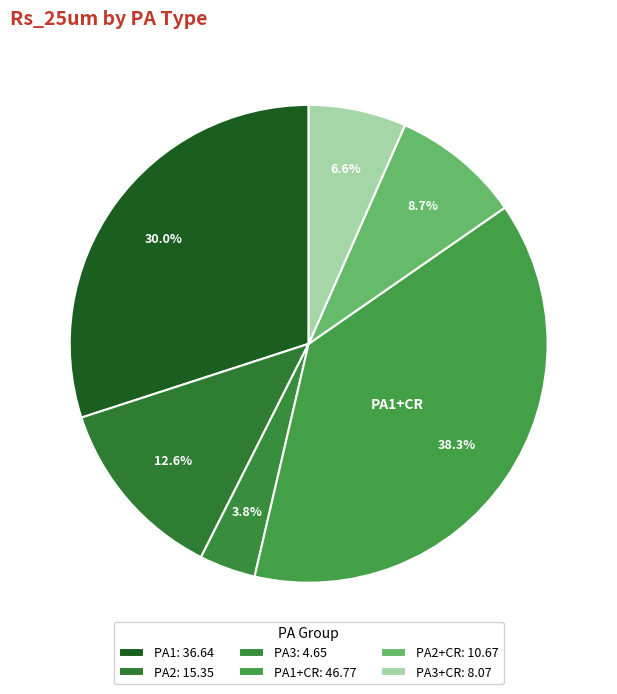

Which slice is the largest?

PA1+CR